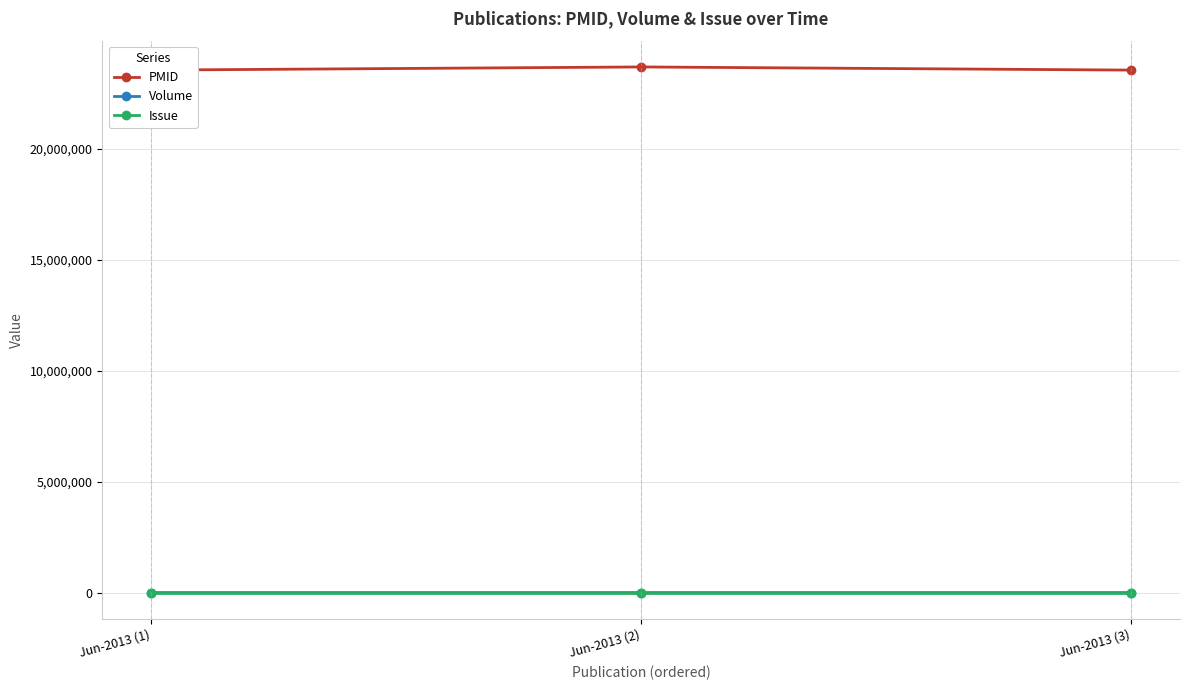

Reading left to right, extract all data points from this chart.

PMID: 23549792	23691844	23549793
Volume: 11	106	11
Issue: 3	4	3